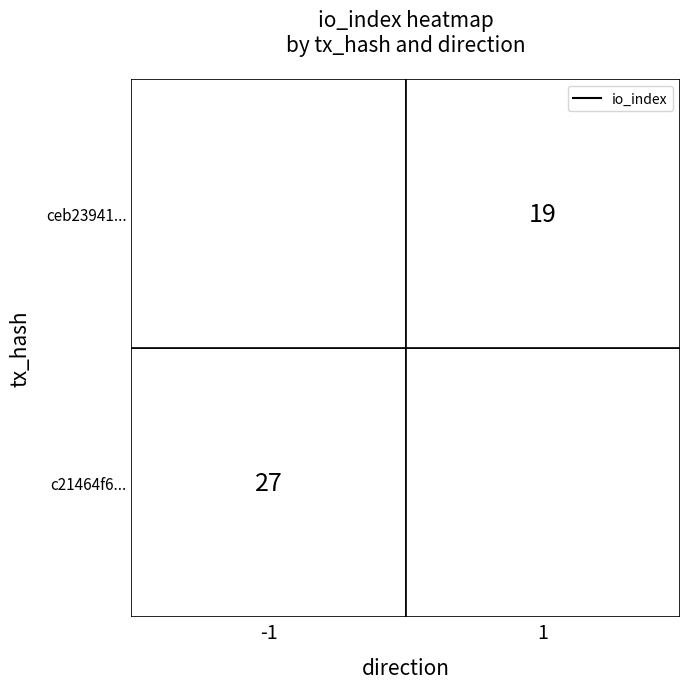

Which series has the largest range (max minus min)?

c21464f60cdcef5da516aeaa2a0484e1530fe31